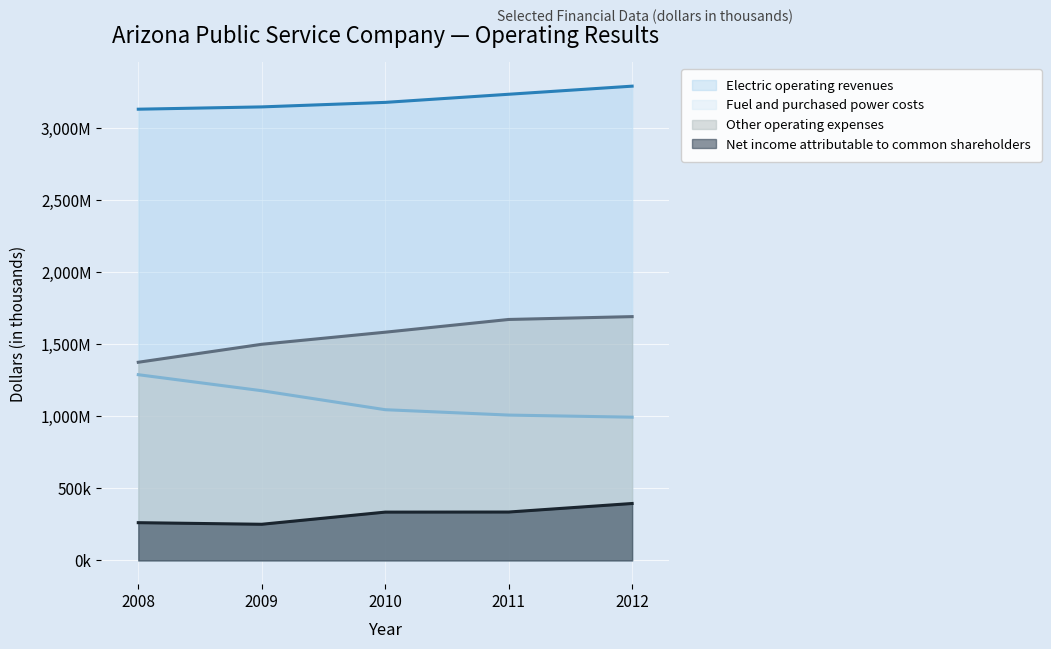

What is the value of the Fuel and purchased power costs point at the 3rd from the left?

1046815